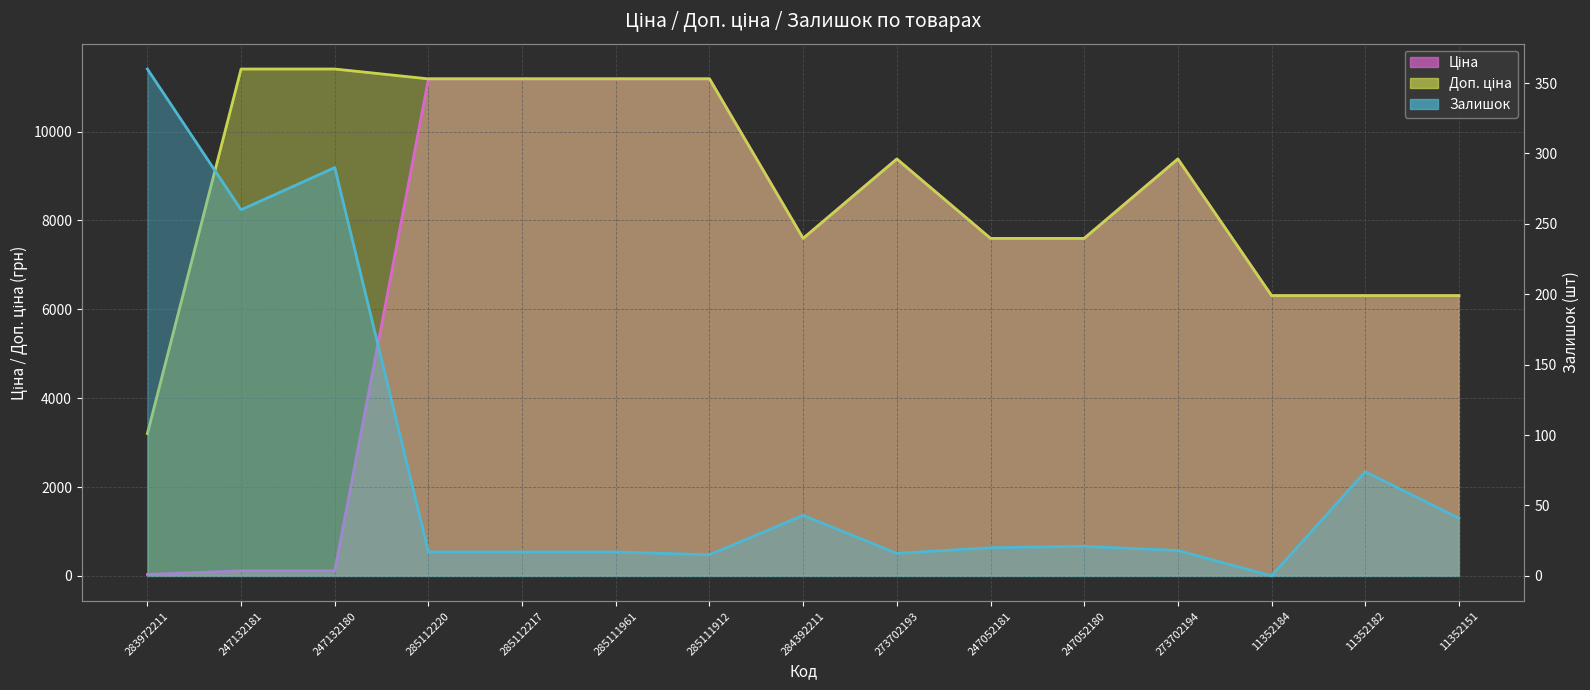

What position from the left is 285112220?

4